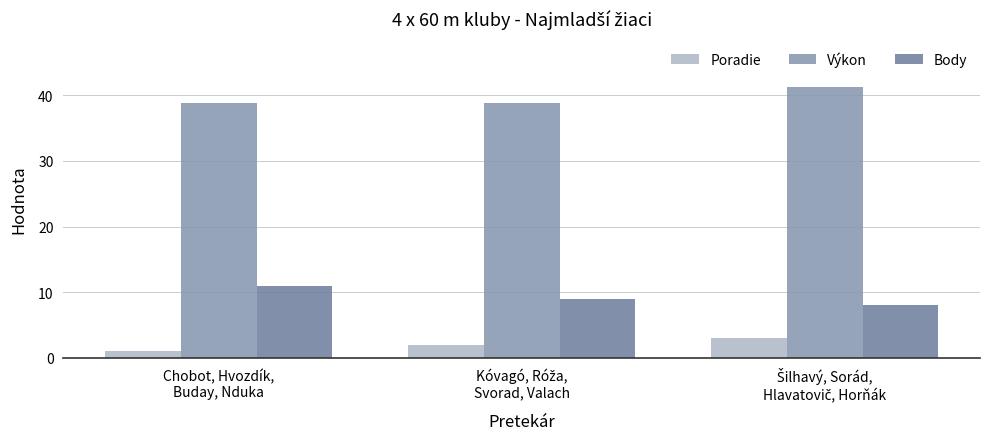

What is the minimum value shown in the chart?

1.0